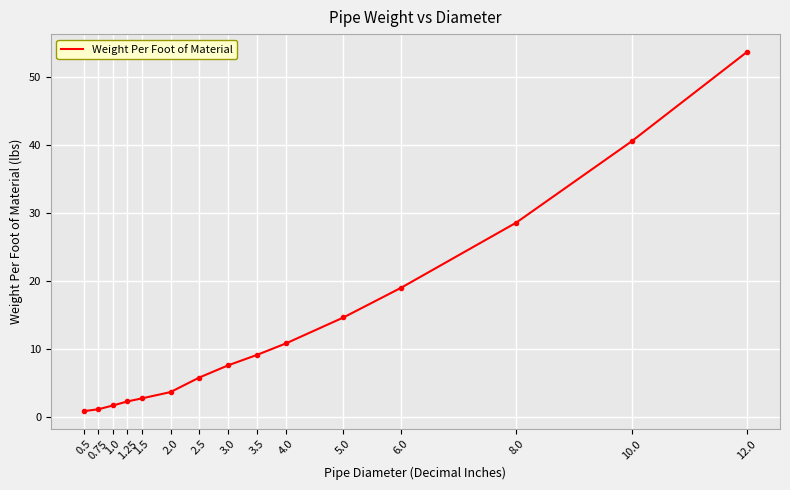

What is the change in value from 3.0 to 3.5?

+1.5